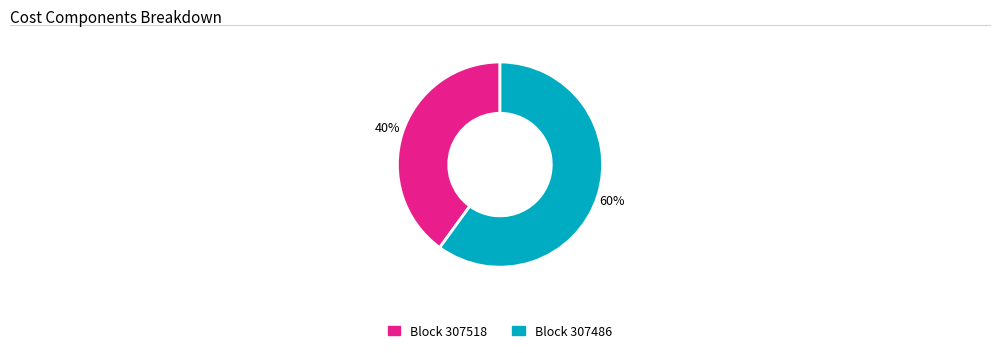

How many segments does this pie chart have?

2